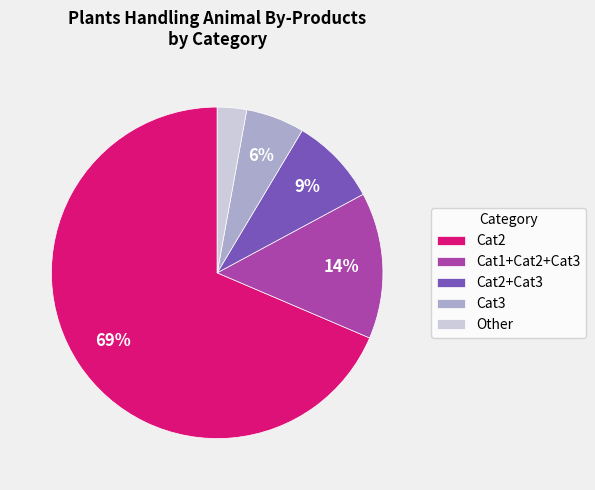

True or false: Cat1+Cat2+Cat3 accounts for 9% of the total.

False